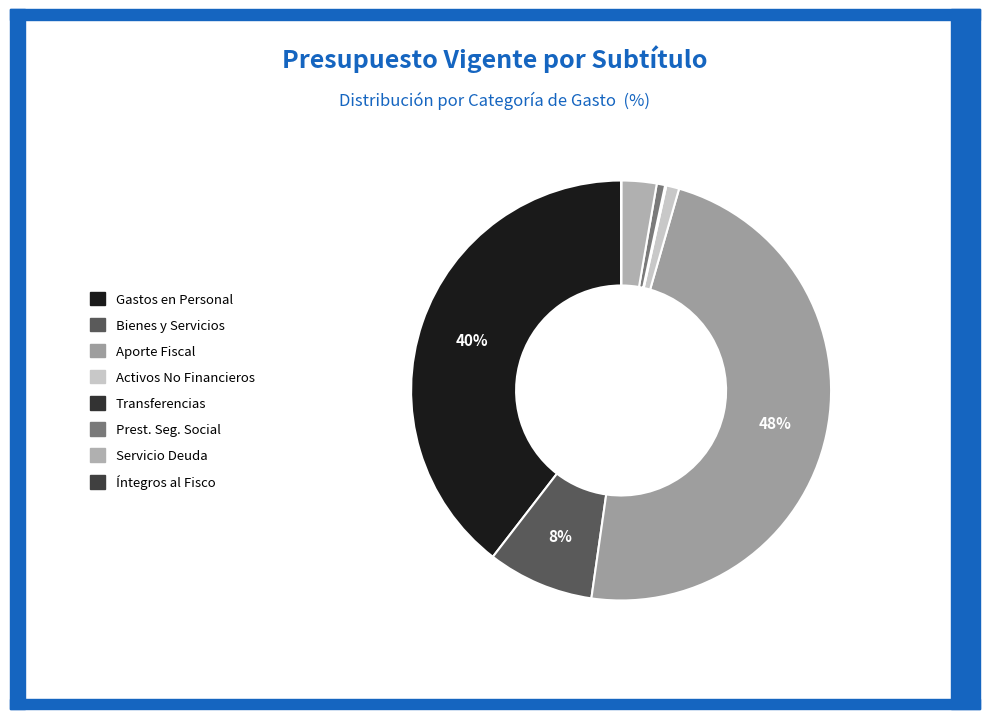

How many segments does this pie chart have?

8